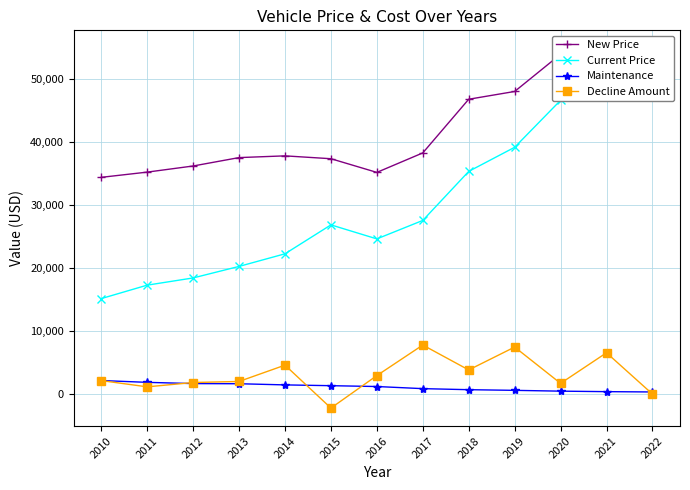

Count the number of categories in the chart.

13